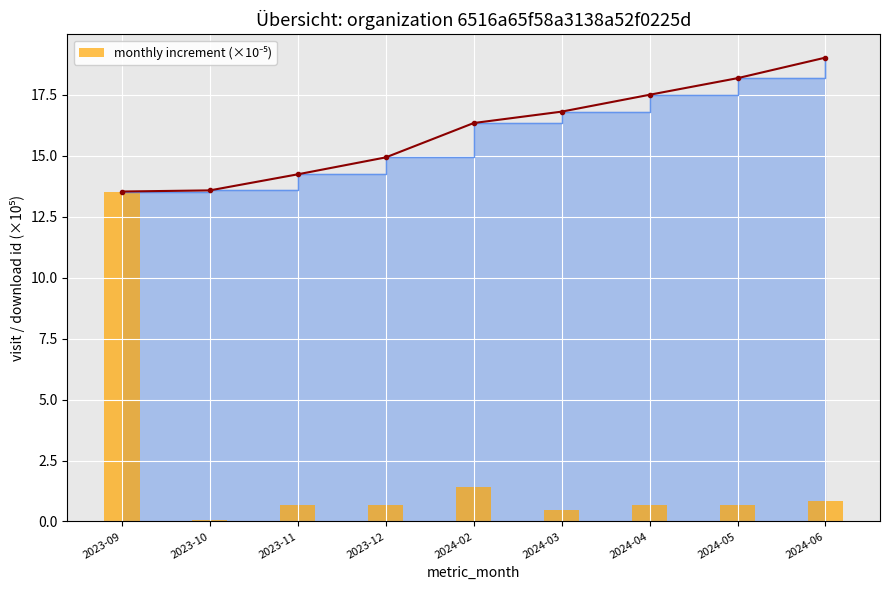

Rank the categories by value from highest to lowest.

2023-09, 2024-02, 2024-06, 2023-12, 2024-04, 2024-05, 2023-11, 2024-03, 2023-10